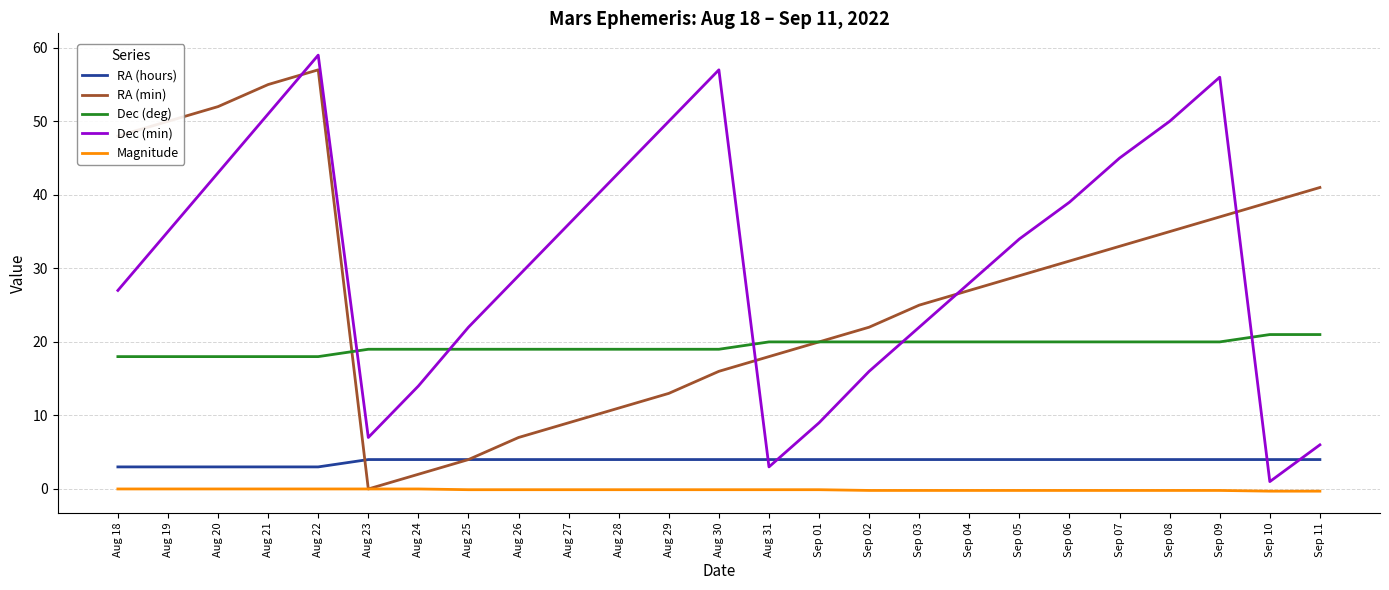

True or false: Dec (min) and Magnitude intersect in this chart.

False